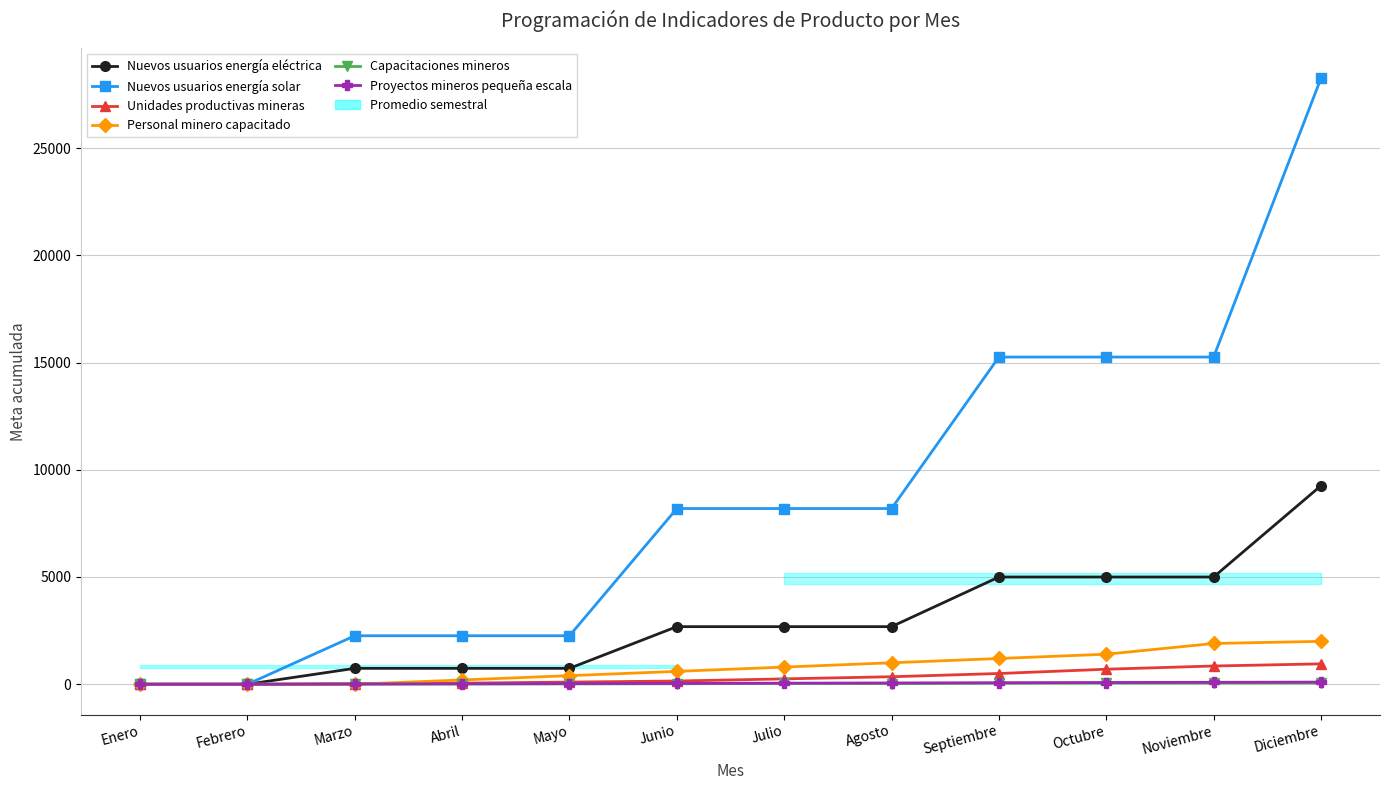

Which series has the largest total across all categories?

Nuevos usuarios energía solar